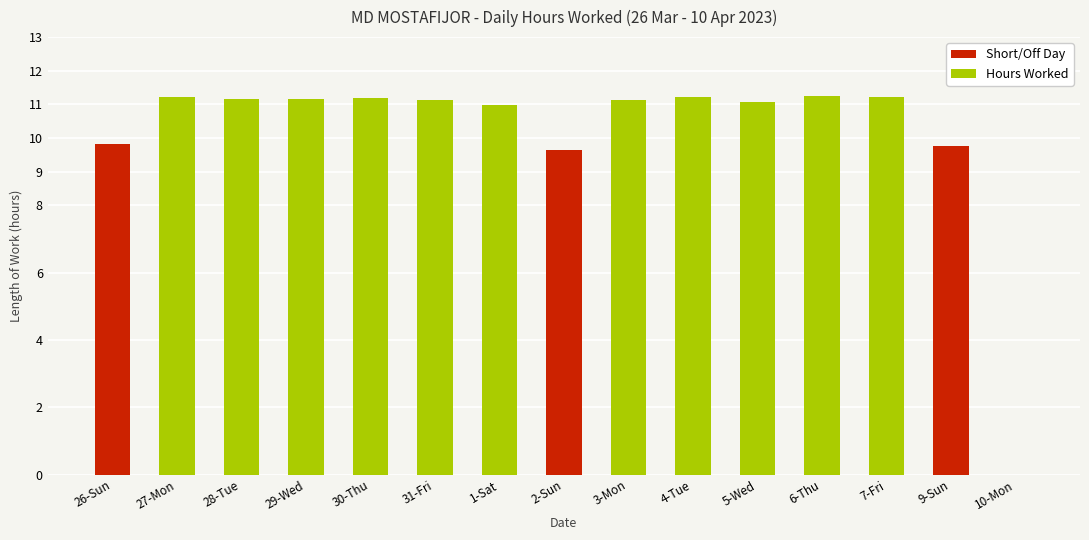

What is the value of the 3rd bar from the left?

11.2